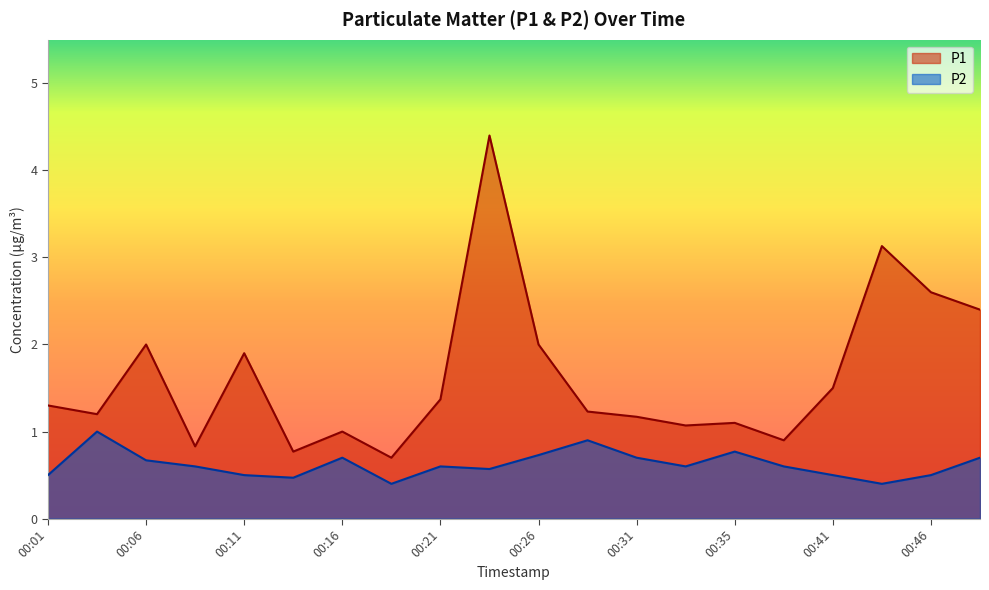

Where is P2 nearest to the value 0?

00:18